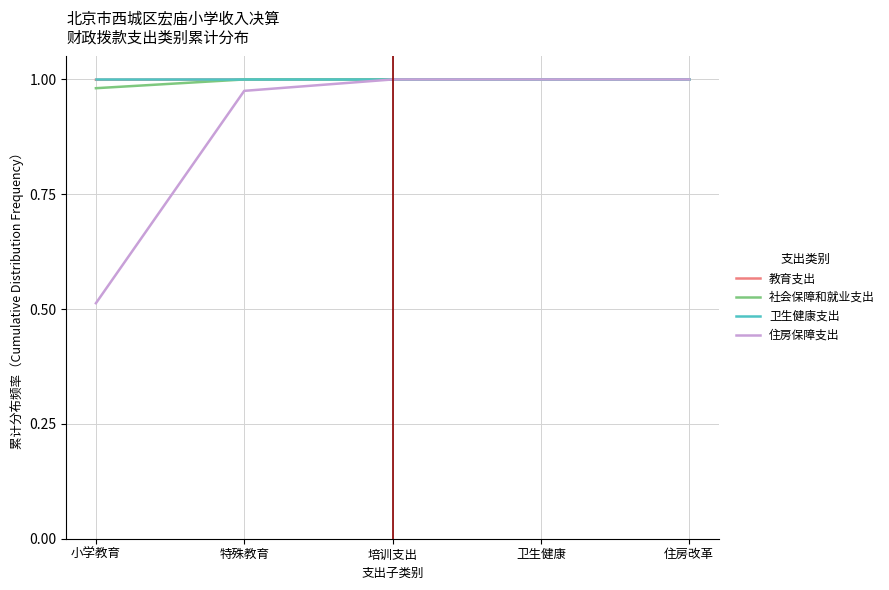

Which series has the largest range (max minus min)?

住房保障支出